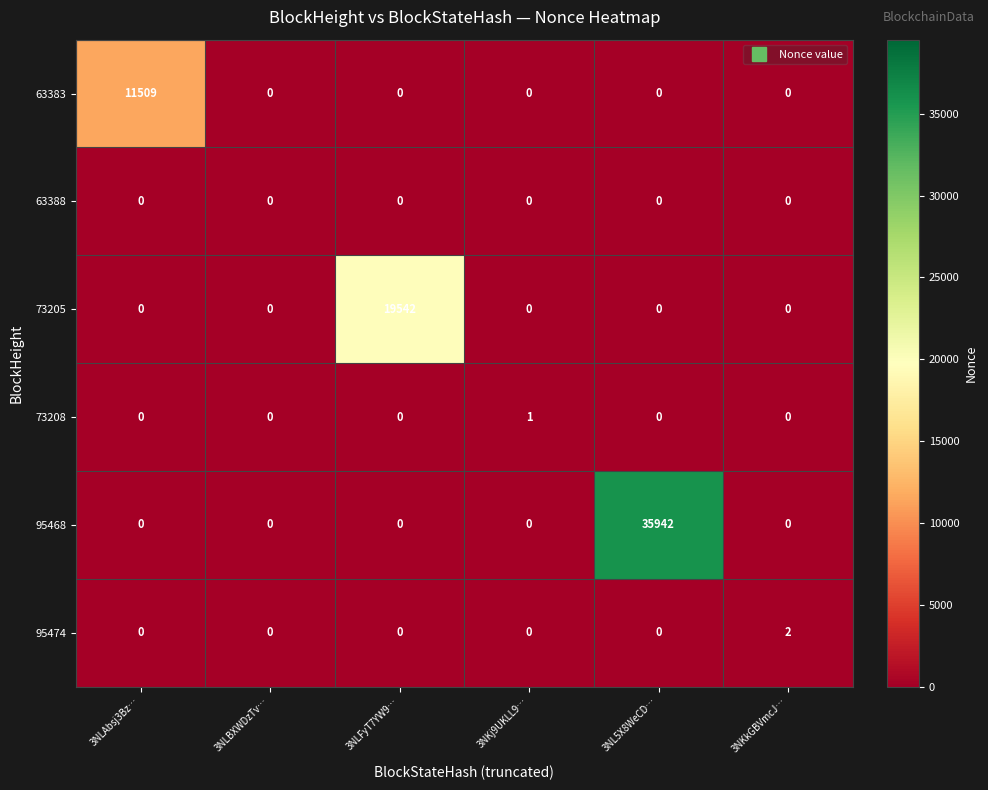

Which series has the largest total across all categories?

95468